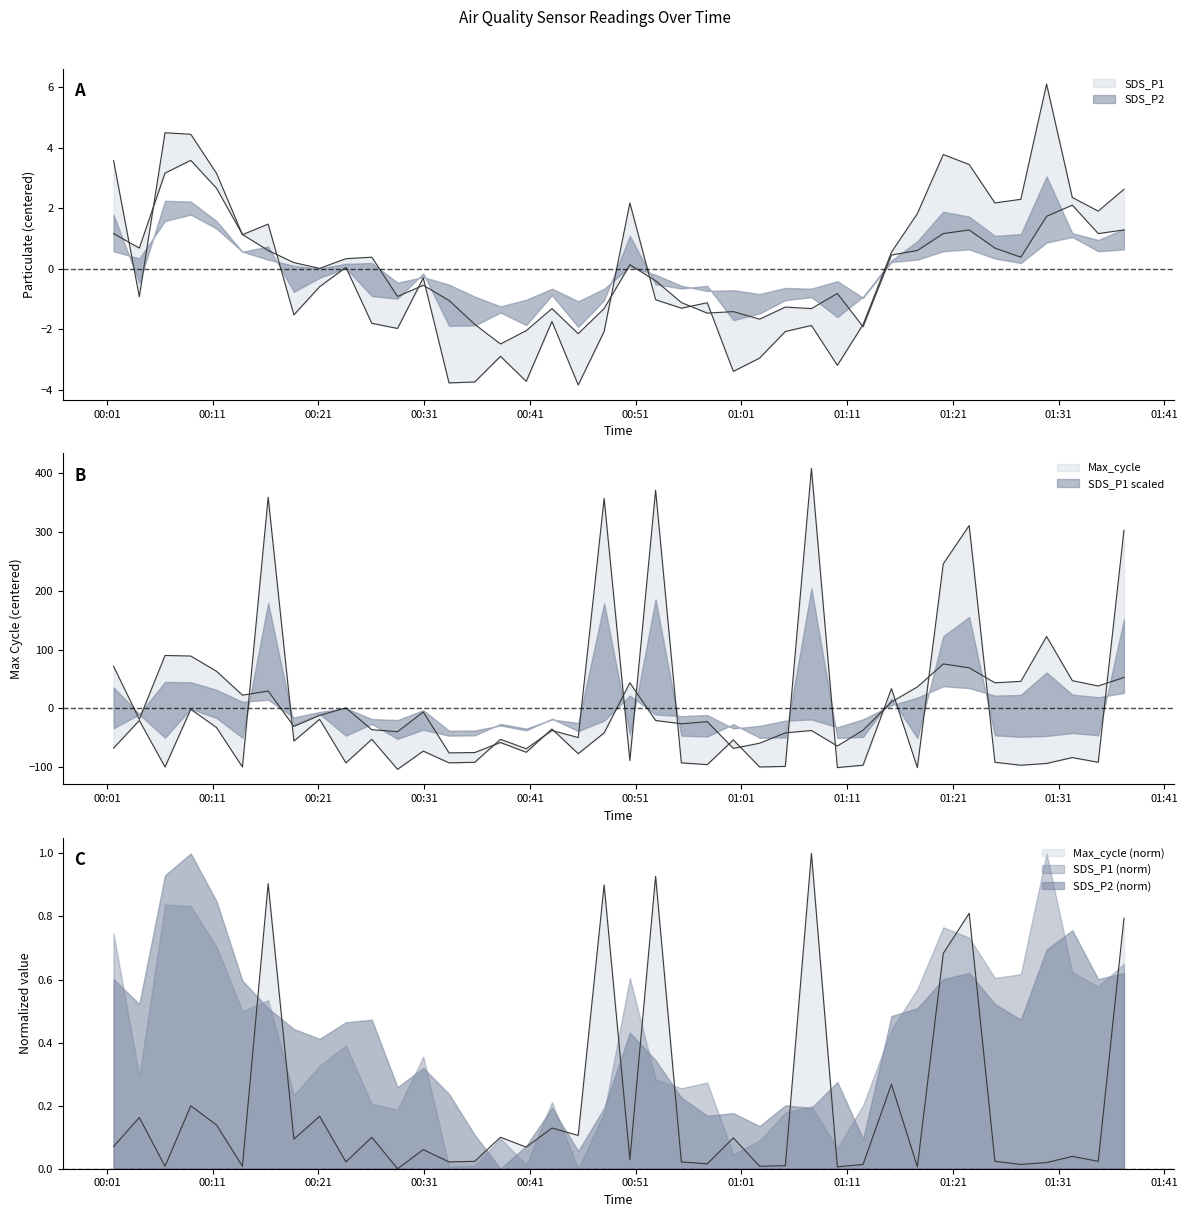

What is the minimum value for Max_cycle?

-103.4